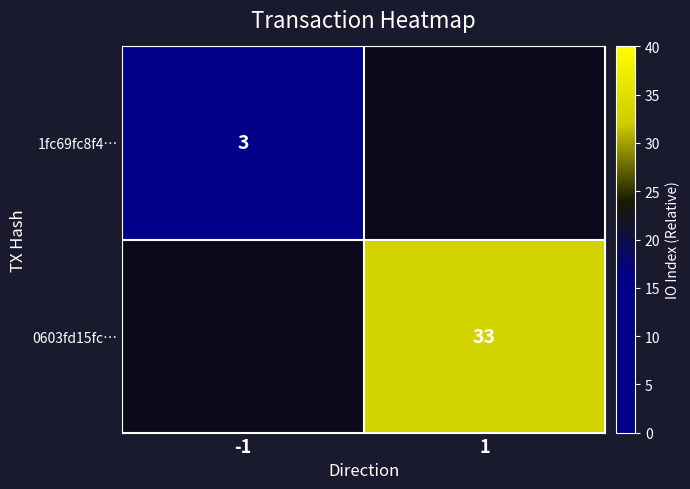

True or false: 0603fd15fc… has a value of 51 at 1.

False